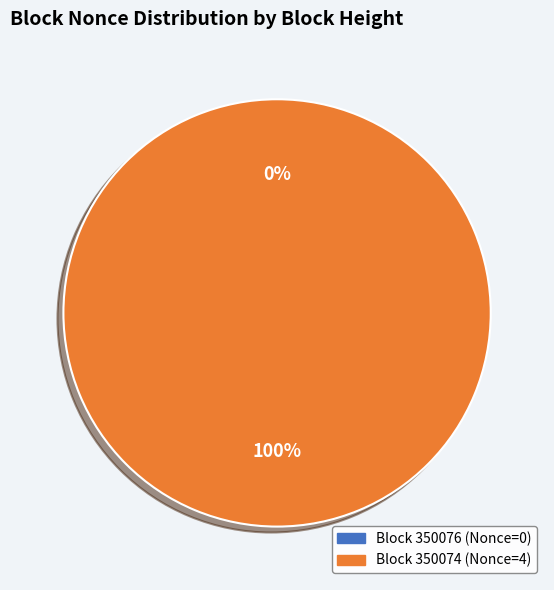

Combined, do 350074 and 350076 account for over 50%?

Yes